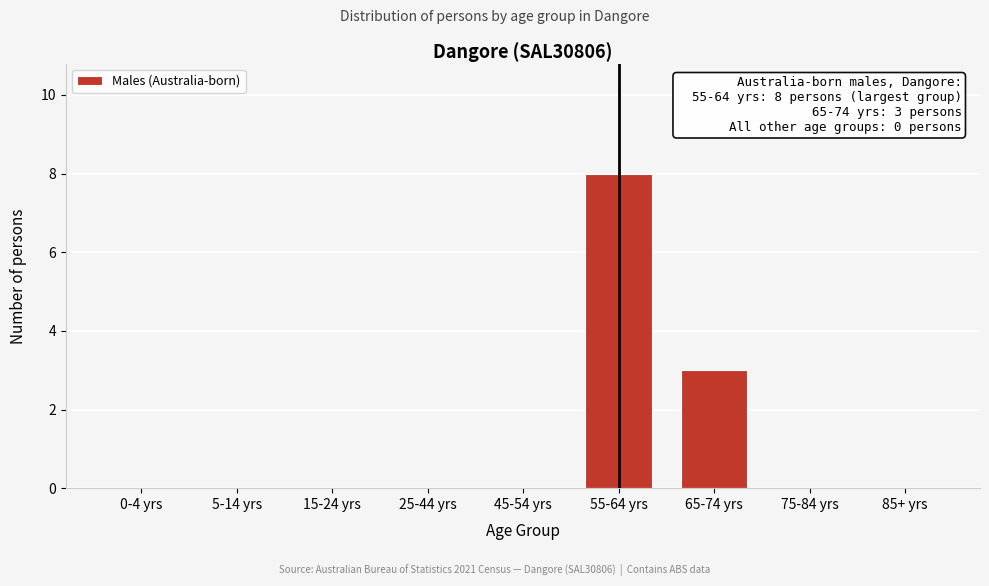

Reading left to right, what are all the values shown in this chart?

0-4 yrs=0	5-14 yrs=0	15-24 yrs=0	25-44 yrs=0	45-54 yrs=0	55-64 yrs=8	65-74 yrs=3	75-84 yrs=0	85+ yrs=0